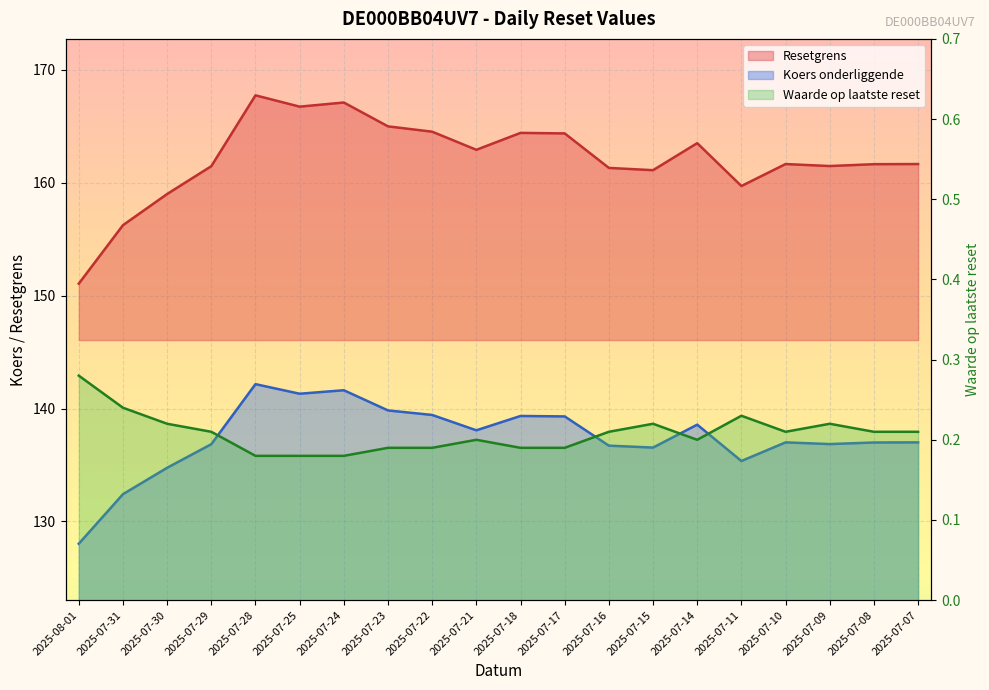

Which series has the largest range (max minus min)?

Resetgrens